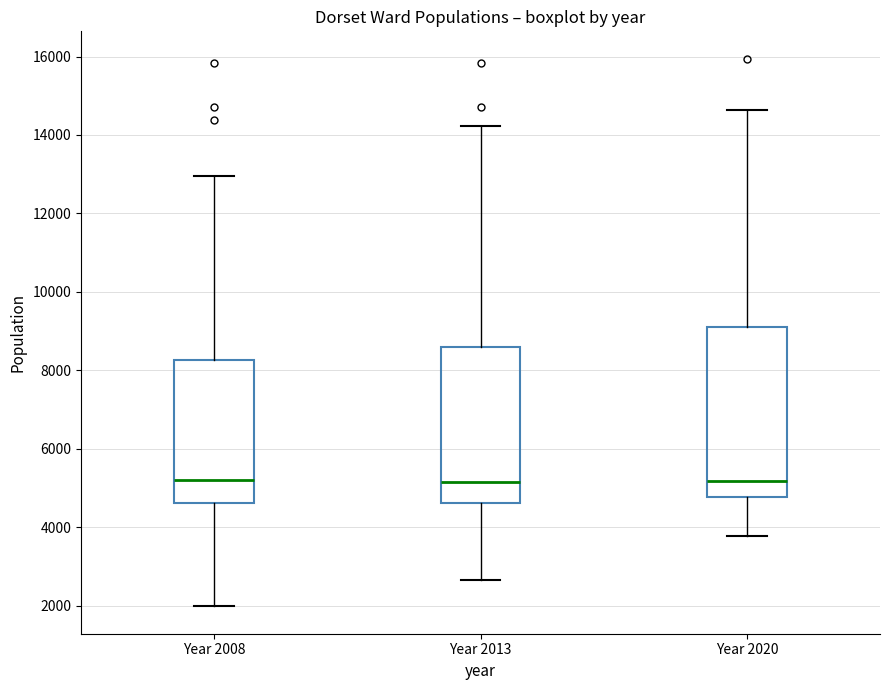

Reading left to right, read every box against the y-axis: the position of its median line, the range the box covers, and the ends of its whiskers. The values are not printed on the chart, so give them approximately, as read against the axis.

Year 2008: median 5200, box 4600 to 8200, whiskers 2000 to 13000
Year 2013: median 5200, box 4600 to 8600, whiskers 2600 to 14200
Year 2020: median 5200, box 4800 to 9200, whiskers 3800 to 14600